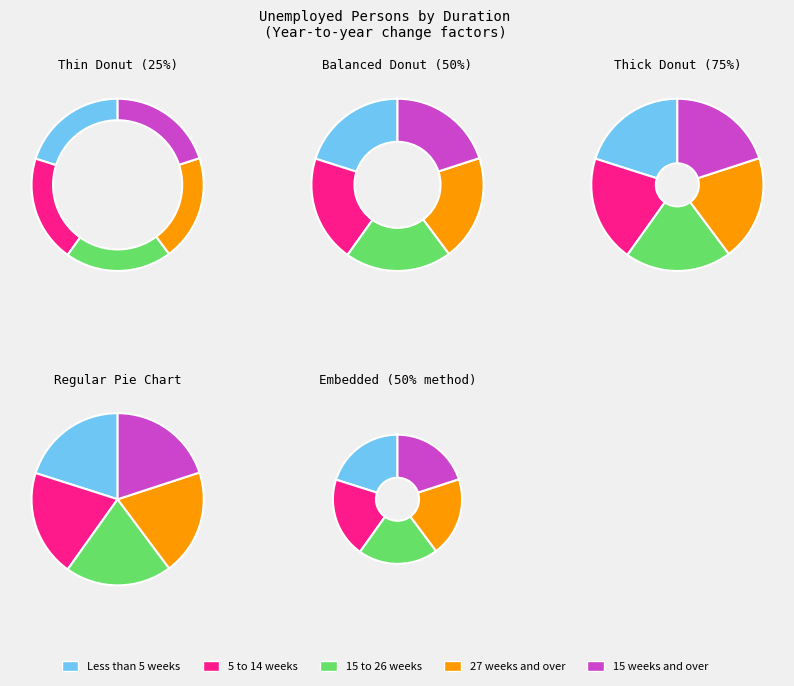

The 15 to 26 weeks slice represents 35% of the pie. True or false?

False